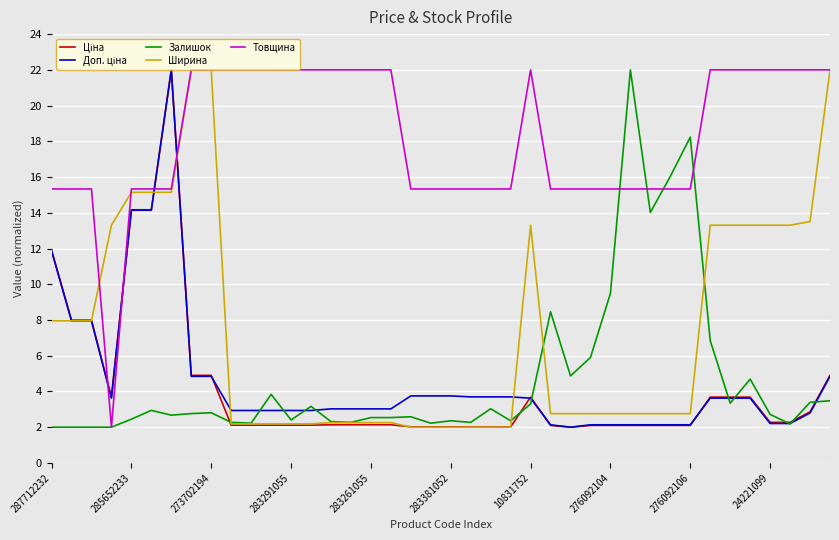

How many lines are shown in the chart?

5